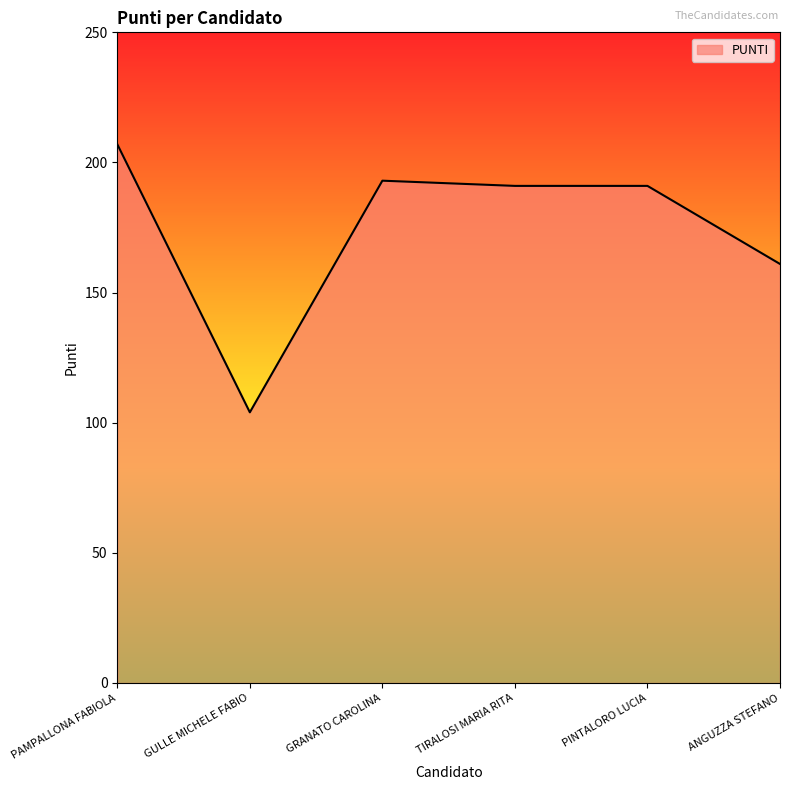

What is the ratio of the value at PINTALORO LUCIA to the value at PAMPALLONA FABIOLA?

0.9